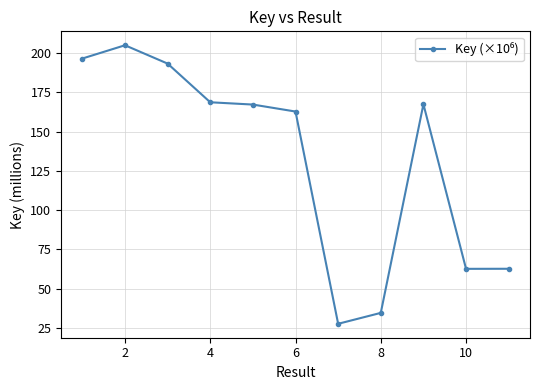

What is the value of the 1st point from the left?

196.6